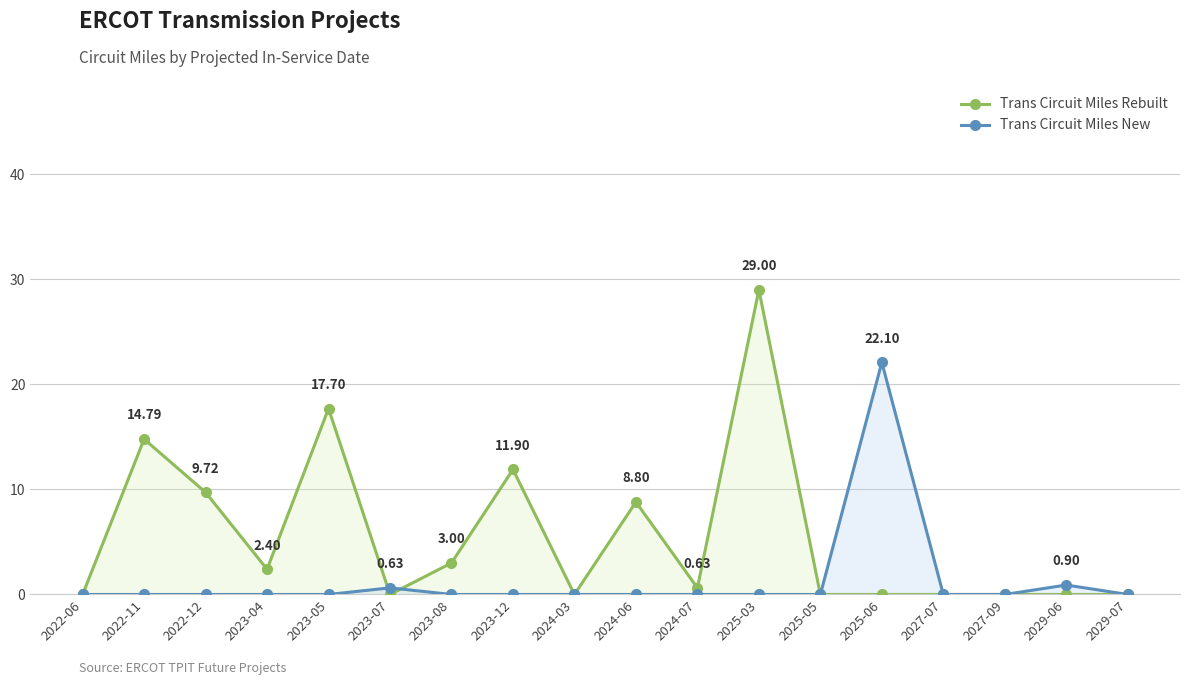

What is the label of the 14th point from the right?

2023-05